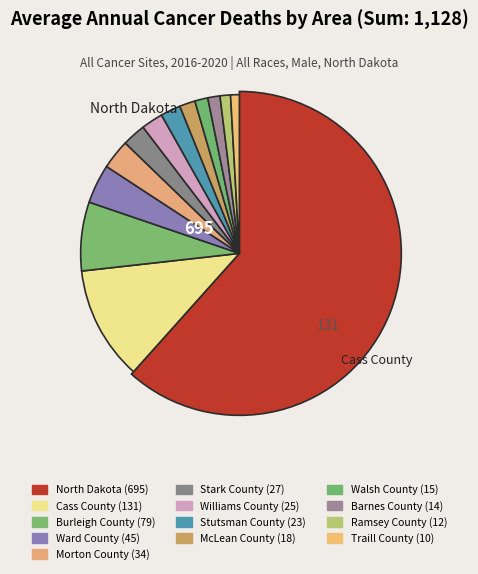

Which category has the biggest portion of the pie?

North Dakota